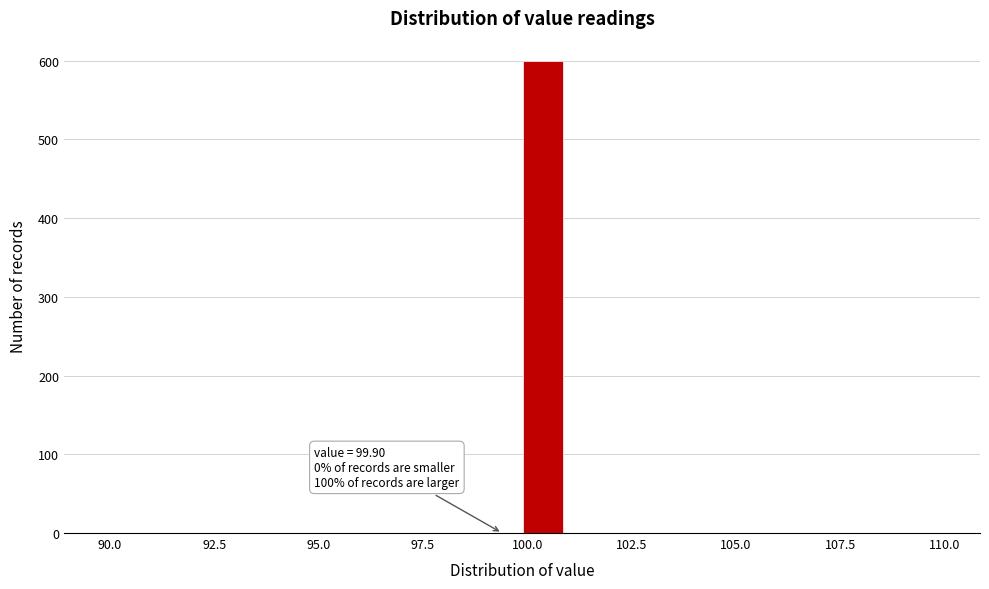

Around what value on the x-axis is the tallest bar? Give the approximate position of its centre, as read against the axis.

100.5